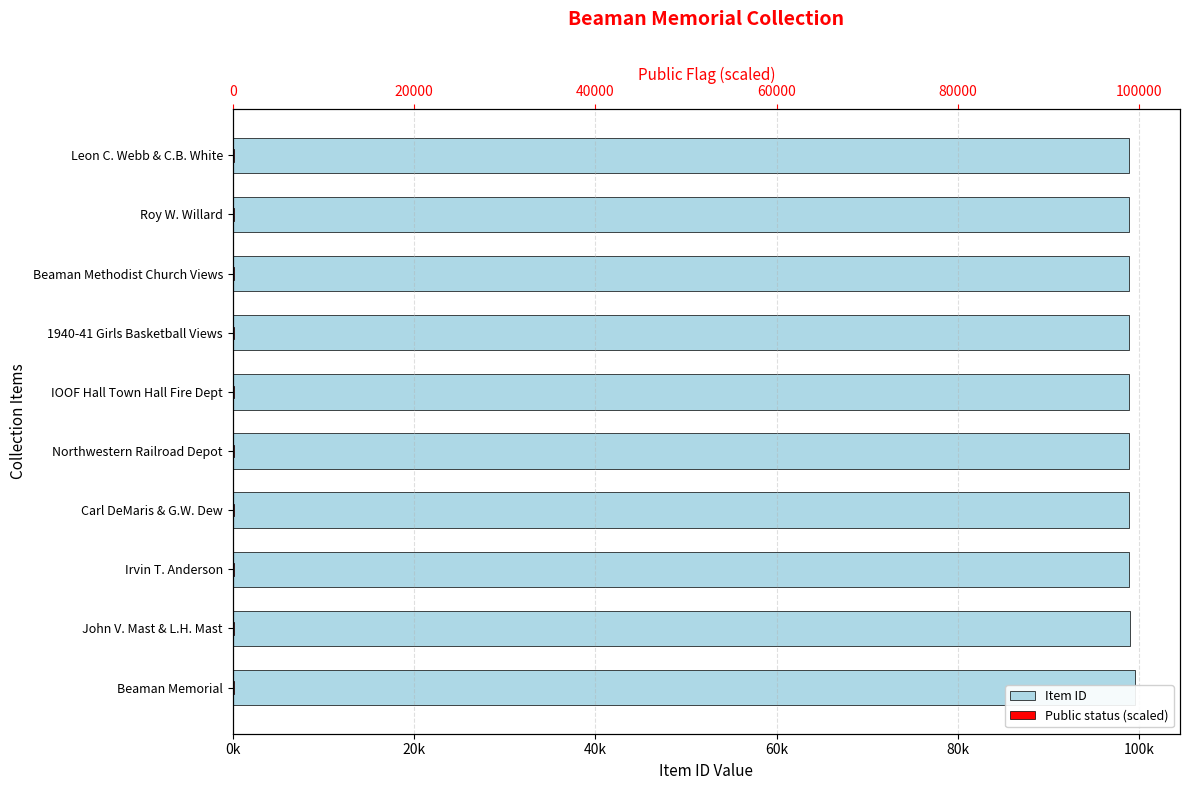

The value of Public status (scaled) at Beaman Methodist Church Views is 43.3. True or false?

False